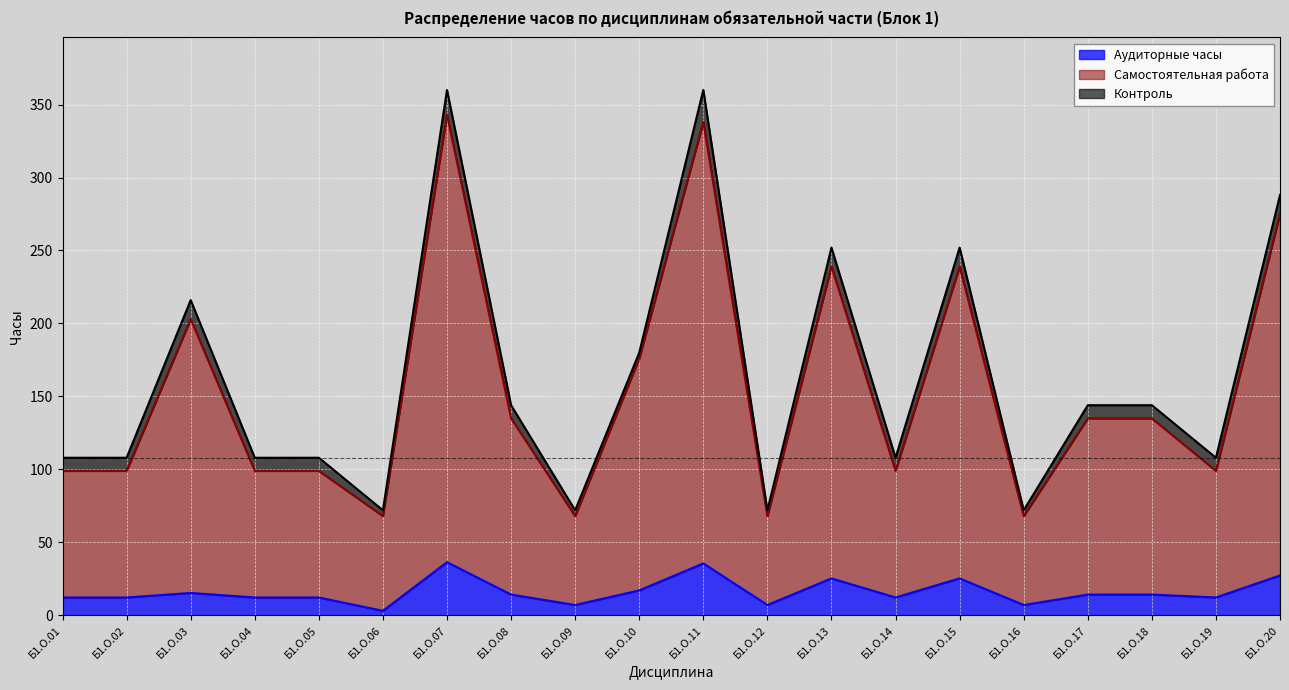

True or false: Самостоятельная работа and Аудиторные часы cross at least once.

False